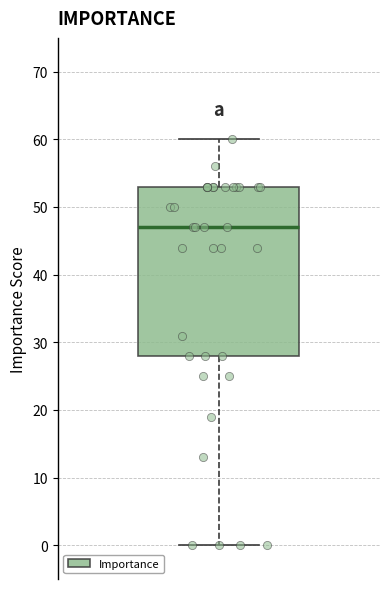

Where does the median line of the box sit on the y-axis? The values are not printed on the chart, so give them approximately, as read against the axis.

47